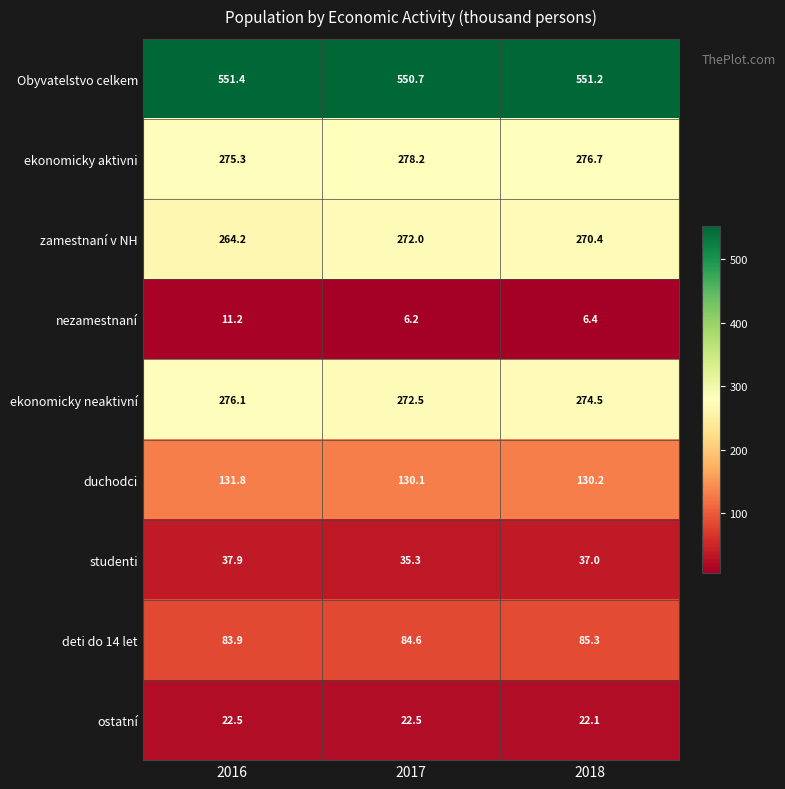

What is the difference between the maximum and minimum values in the ekonomicky aktivni series?

2.9